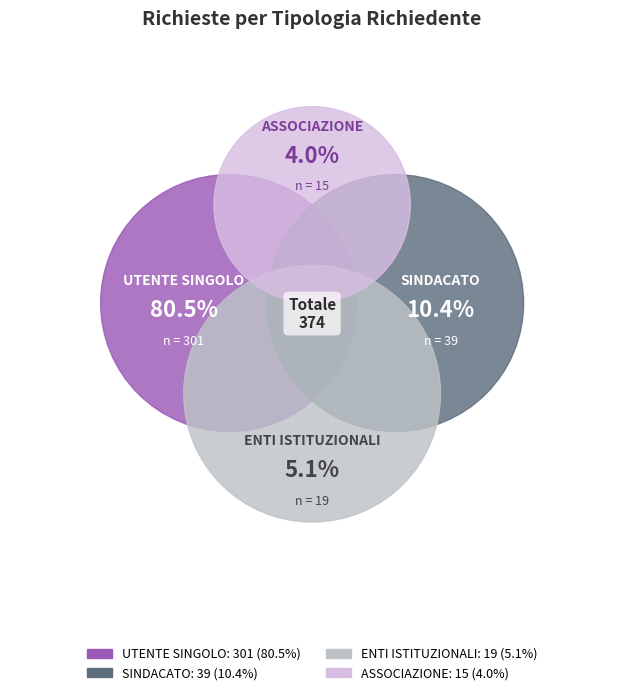

Count the number of slices in the pie.

4